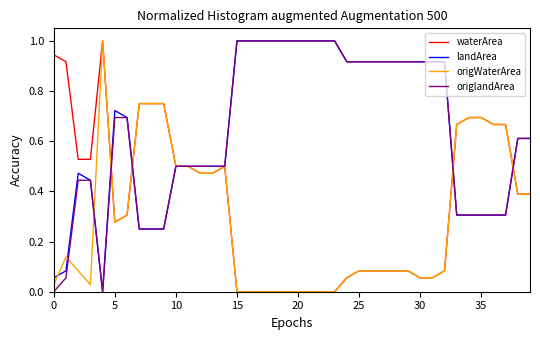

Is this an area chart (filled region under the line)?

No